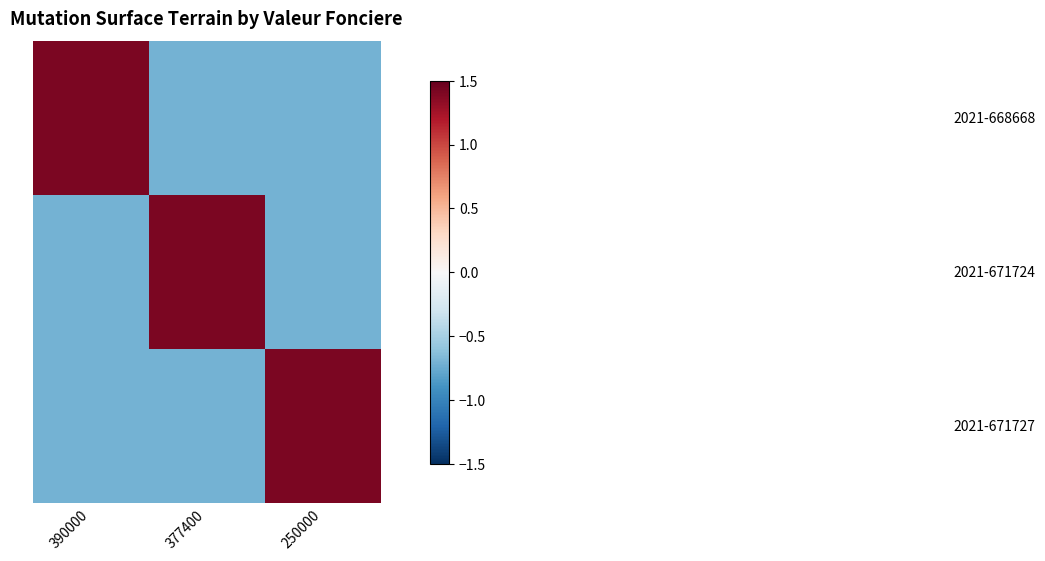

At how many categories does at least one series exceed 0?

3